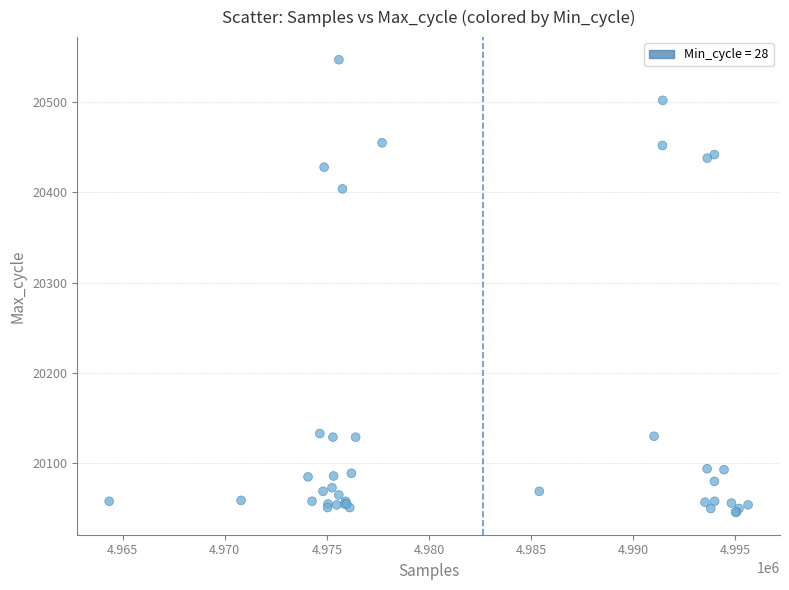

What Y value in the scatter plot is closest to 20296?

20404